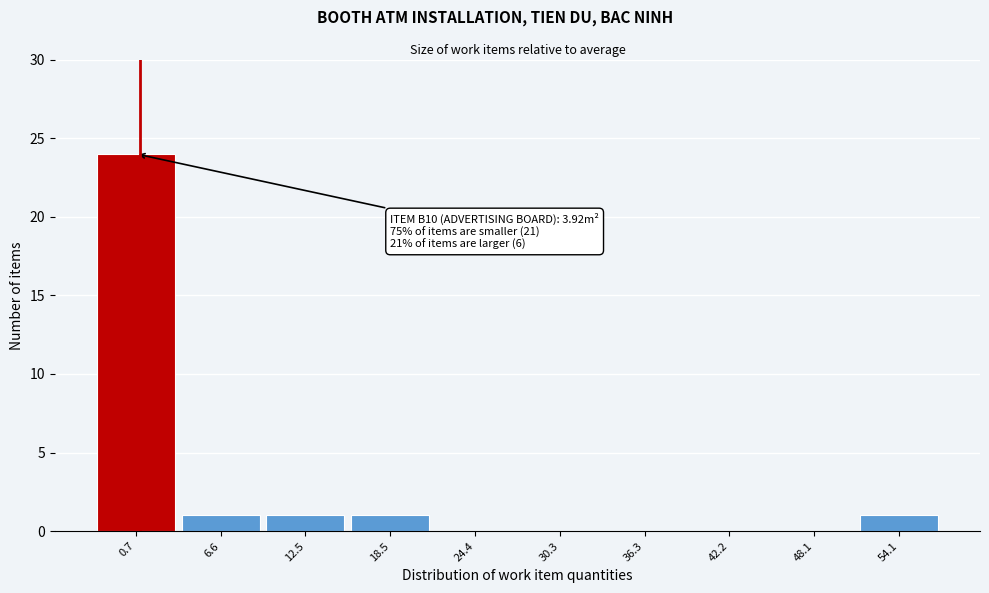

Reading right to left, list all the values displayed in this chart.

54.1=1	48.1=0	42.2=0	36.3=0	30.3=0	24.4=0	18.5=1	12.5=1	6.6=1	0.7=24